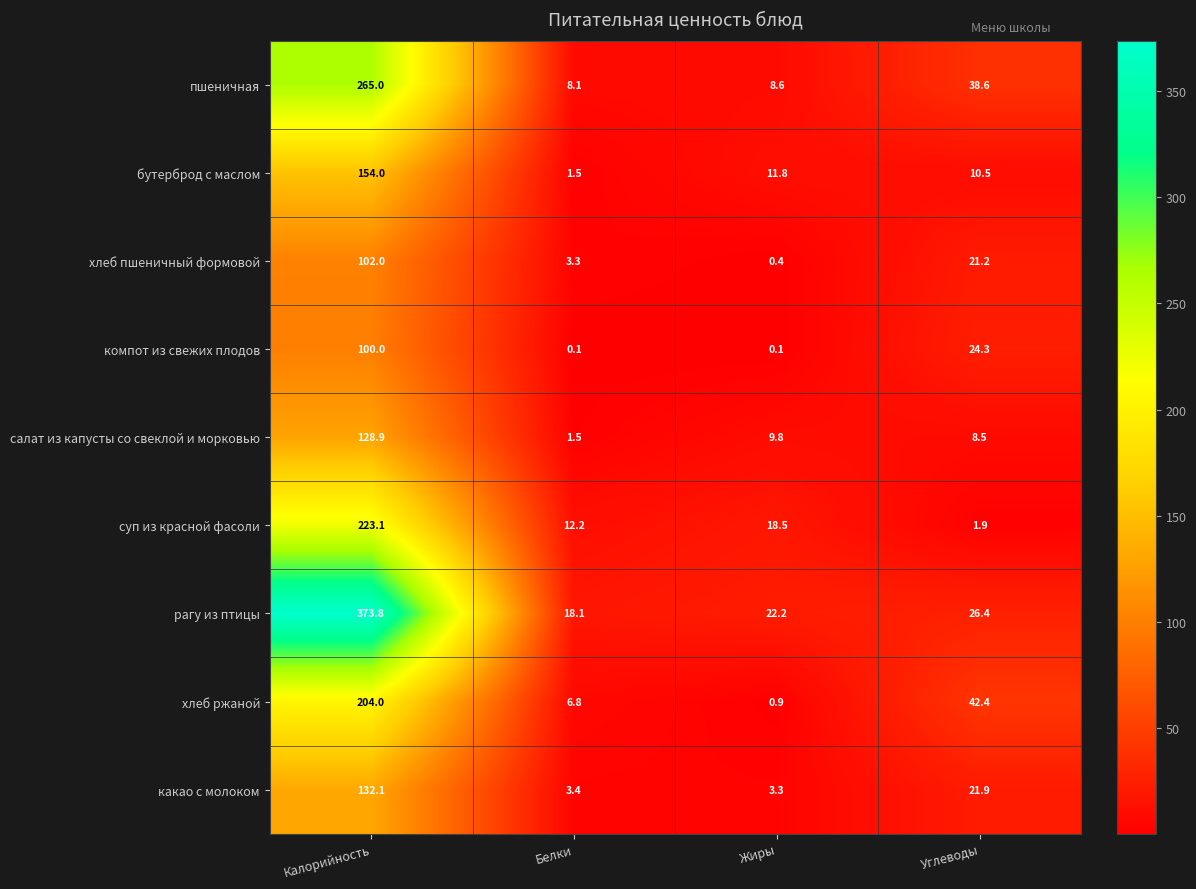

At how many categories does at least one series exceed 163?

1